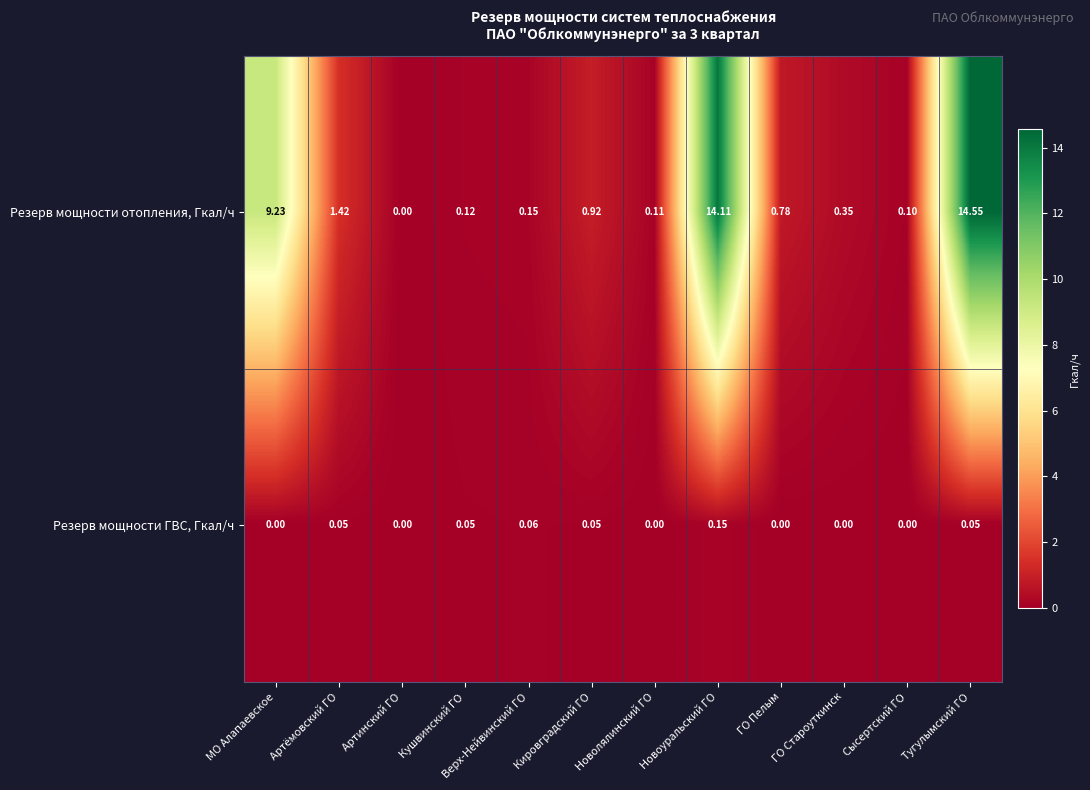

Where is Резерв мощности отопления, Гкал/ч nearest to the value 7?

МО Алапаевское